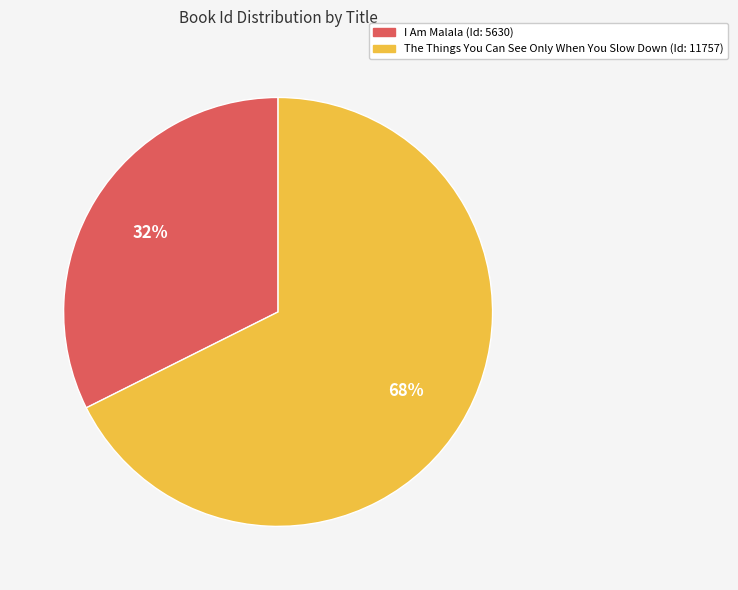

Approximately how many times larger is the value at The Things You Can See Only When You Slow Down compared to I Am Malala?

2.1